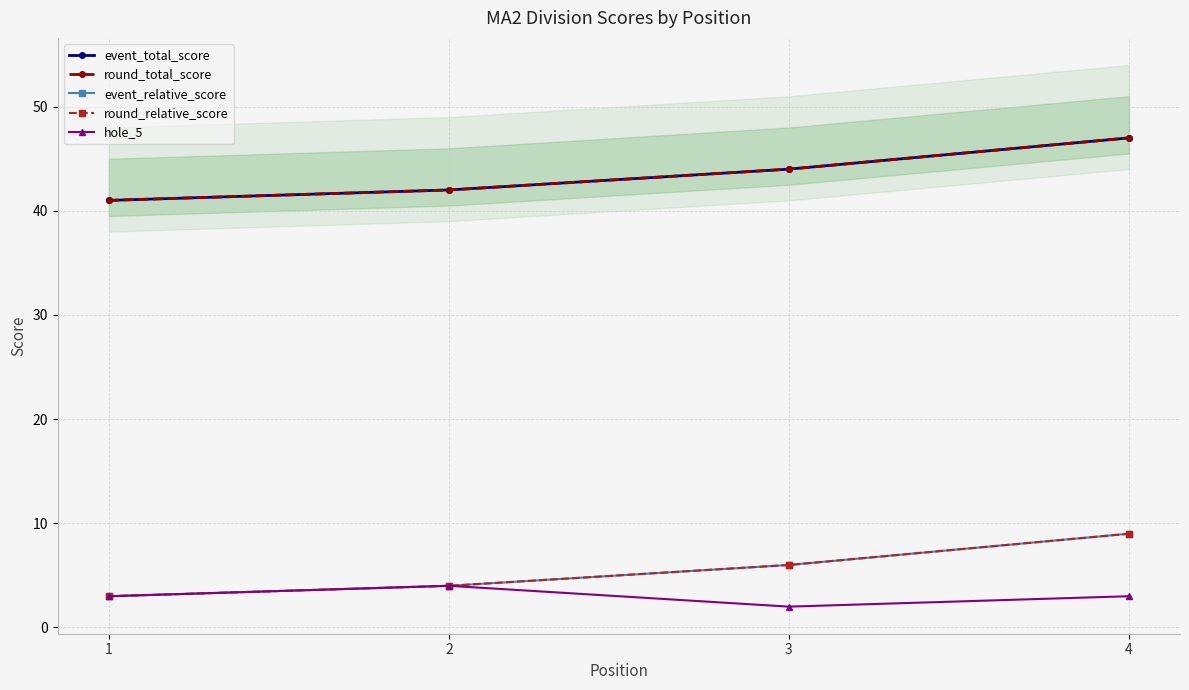

Rank the series at 1 from highest to lowest value.

event_total_score, round_total_score, event_relative_score, round_relative_score, hole_5